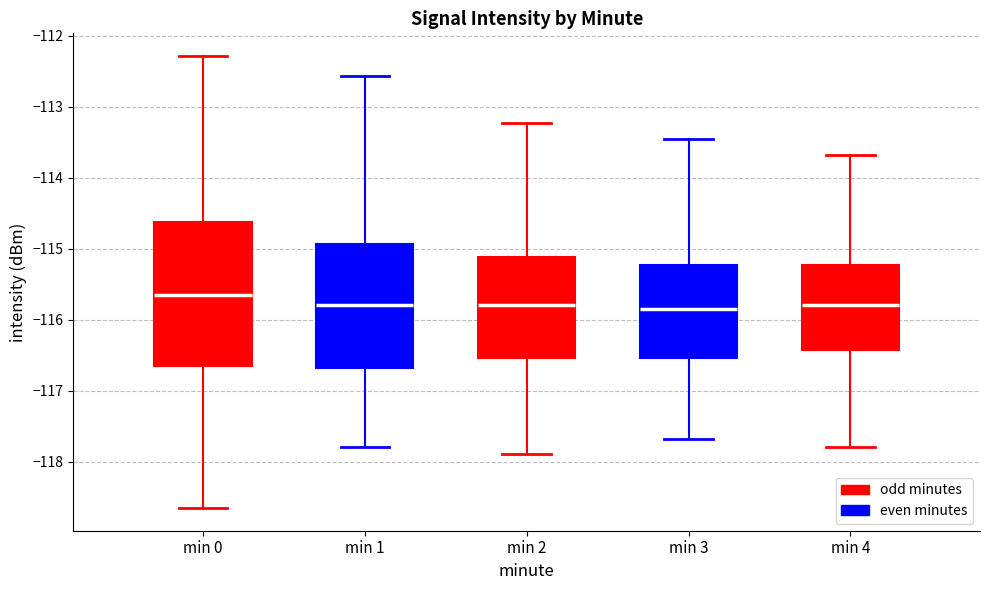

Which box's median line is the highest?

min 0